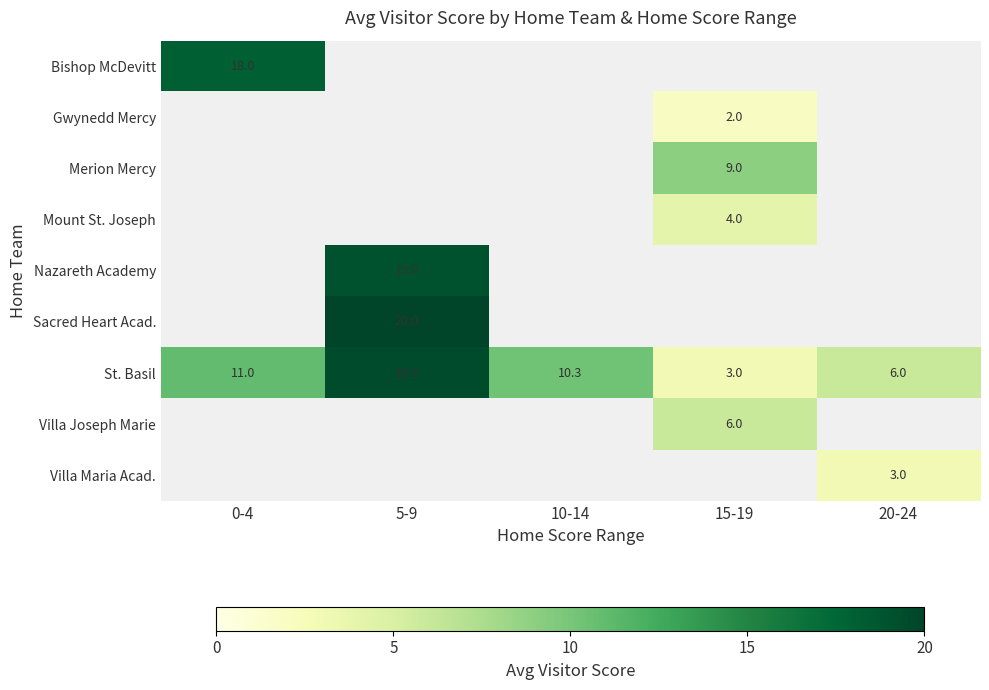

What is the difference between the second highest and minimum values in the St. Basil series?

8.0